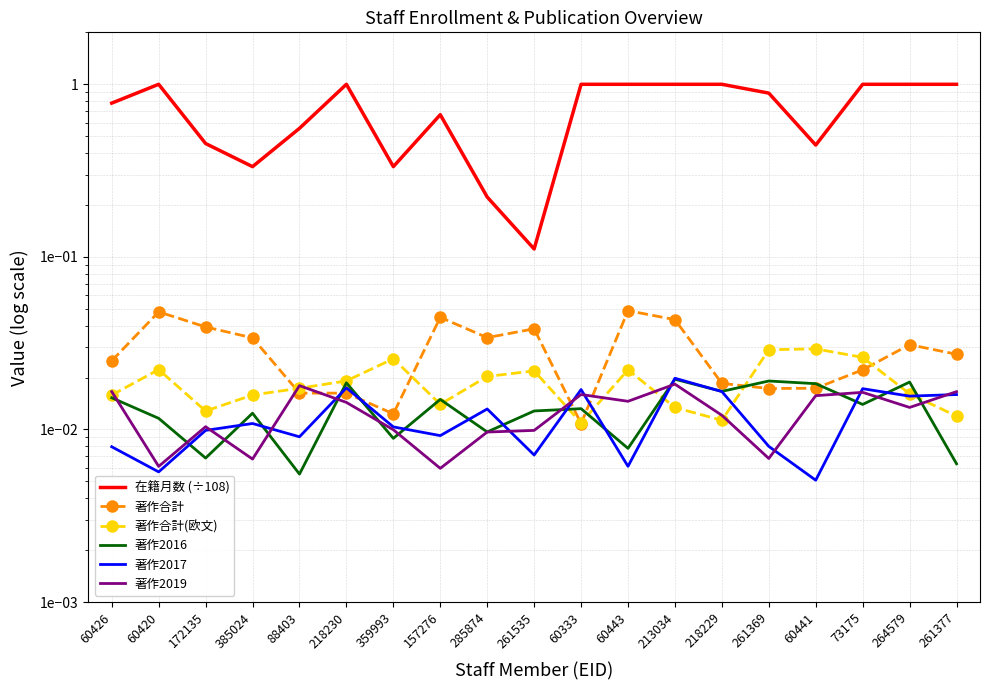

At which category is the sum across all series the highest?

213034